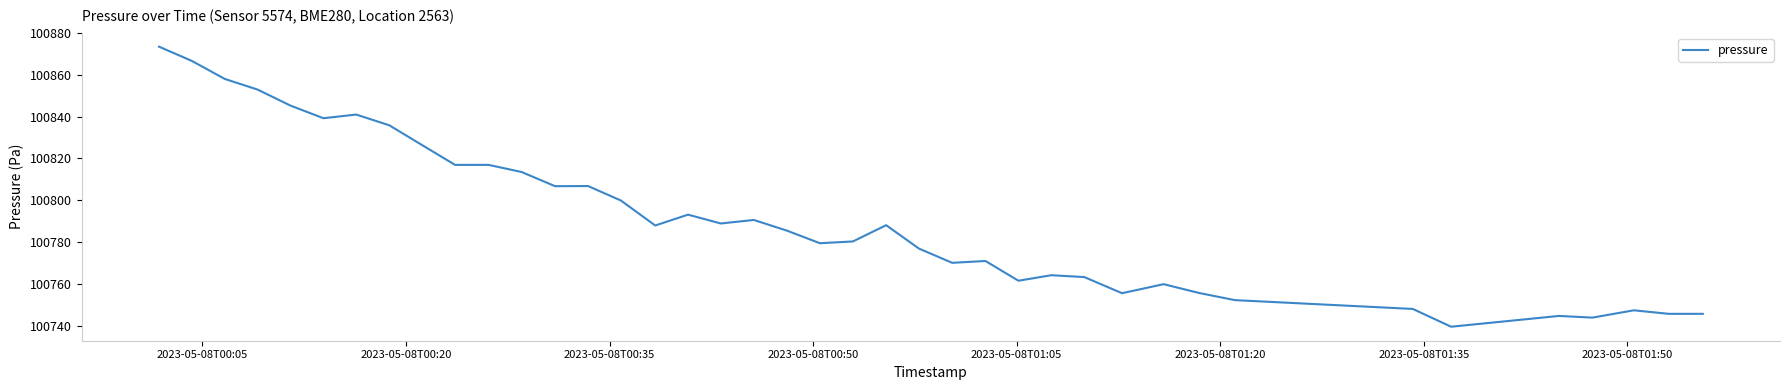

What is the smallest value displayed?

100739.5